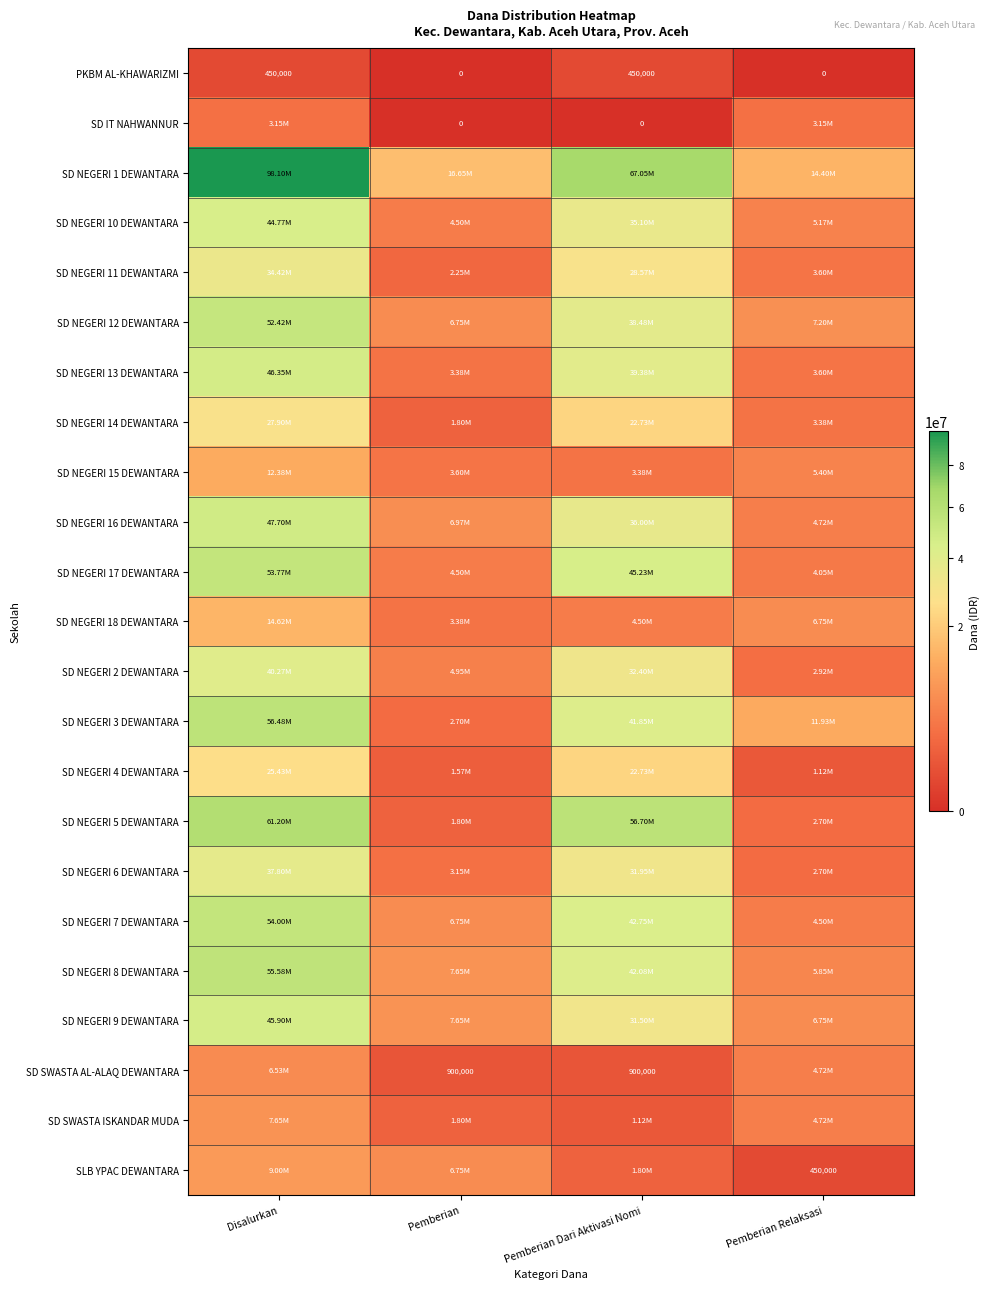

True or false: SD NEGERI 10 DEWANTARA has a value of 5175000 at Pemberian Relaksasi.

True